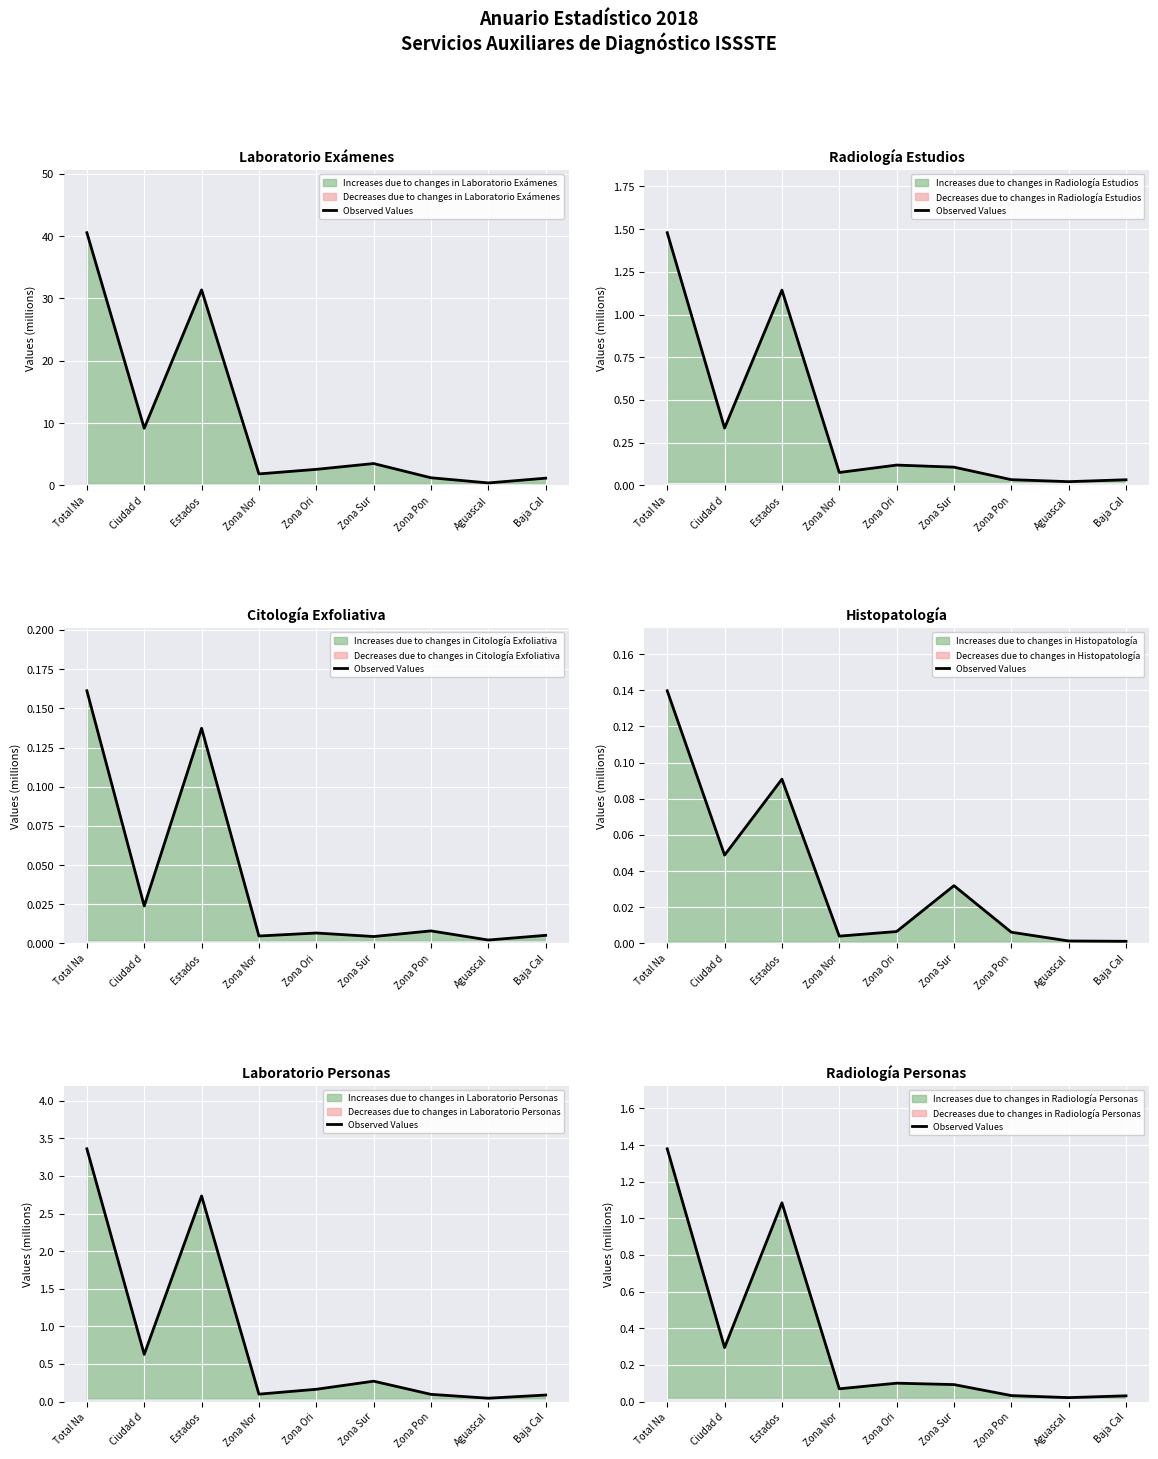

What is the sum of all values?

3.1